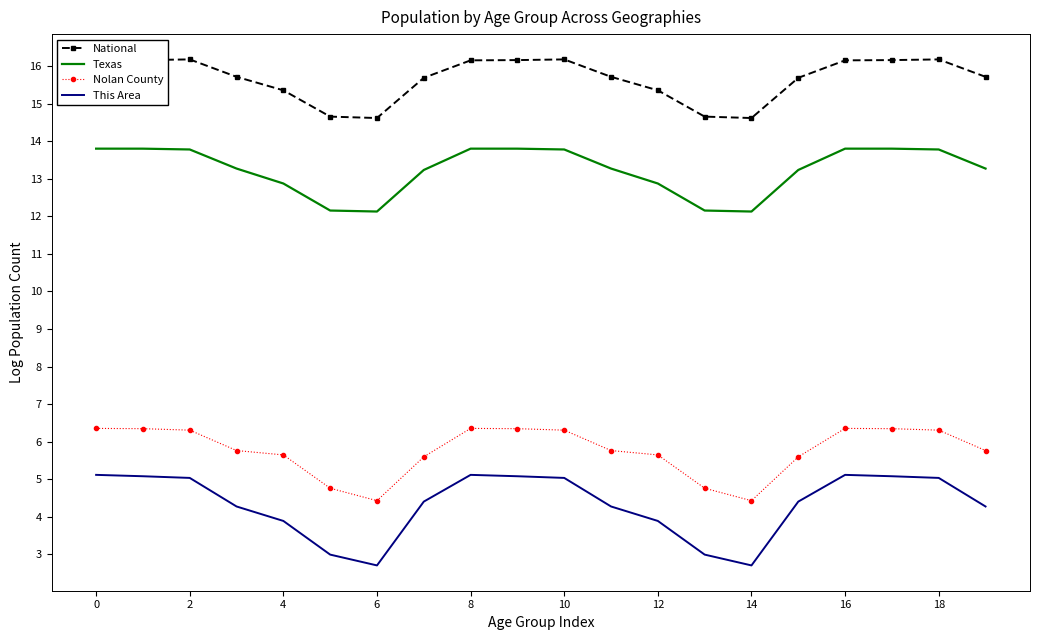

True or false: This Area and Texas intersect in this chart.

False